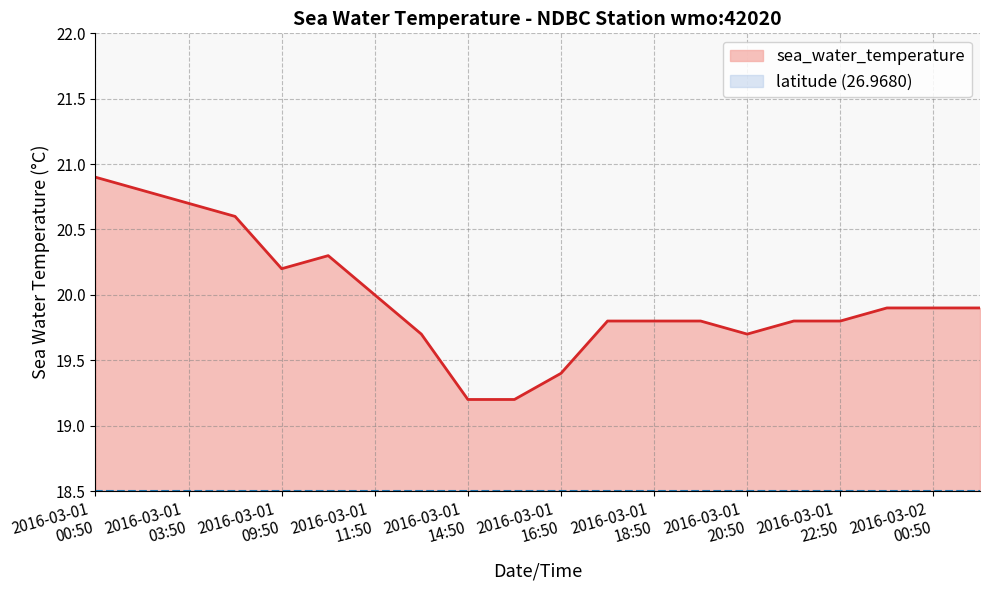

What is the ratio of the value at 2016-03-01T23:50 to the value at 2016-03-01T17:50?

1.0